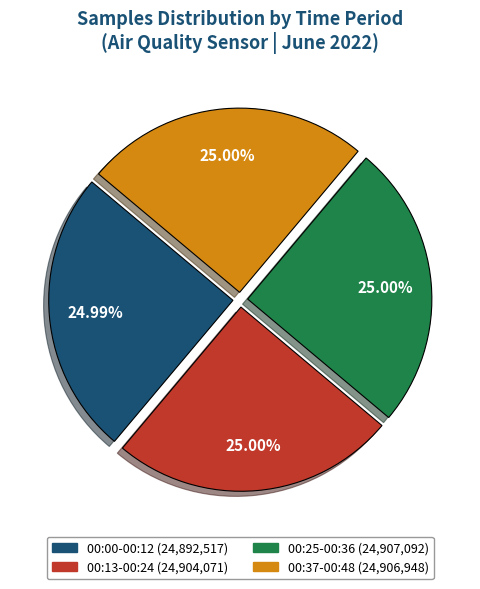

Is there any slice that represents more than half of the pie?

No